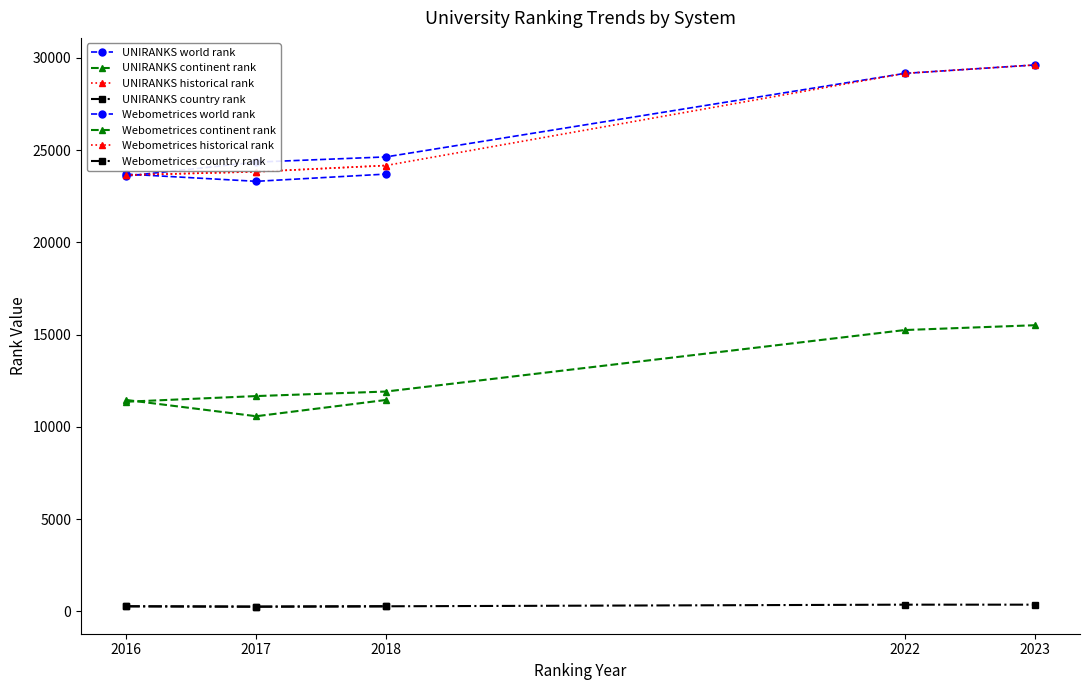

Is the value of country rank at 7 greater than the value of world rank at 2018?

No